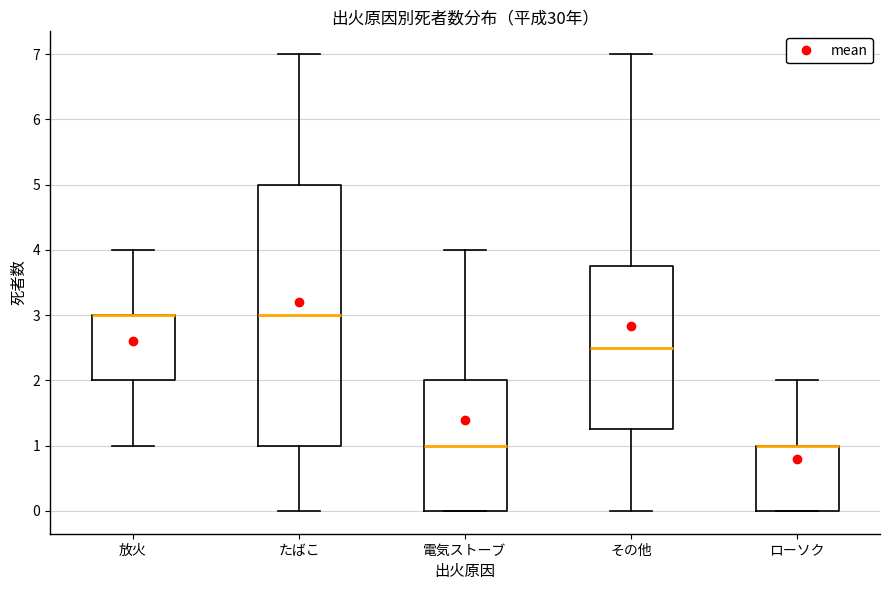

Comparing the boxes themselves (not the whiskers), which one is the tallest?

たばこ